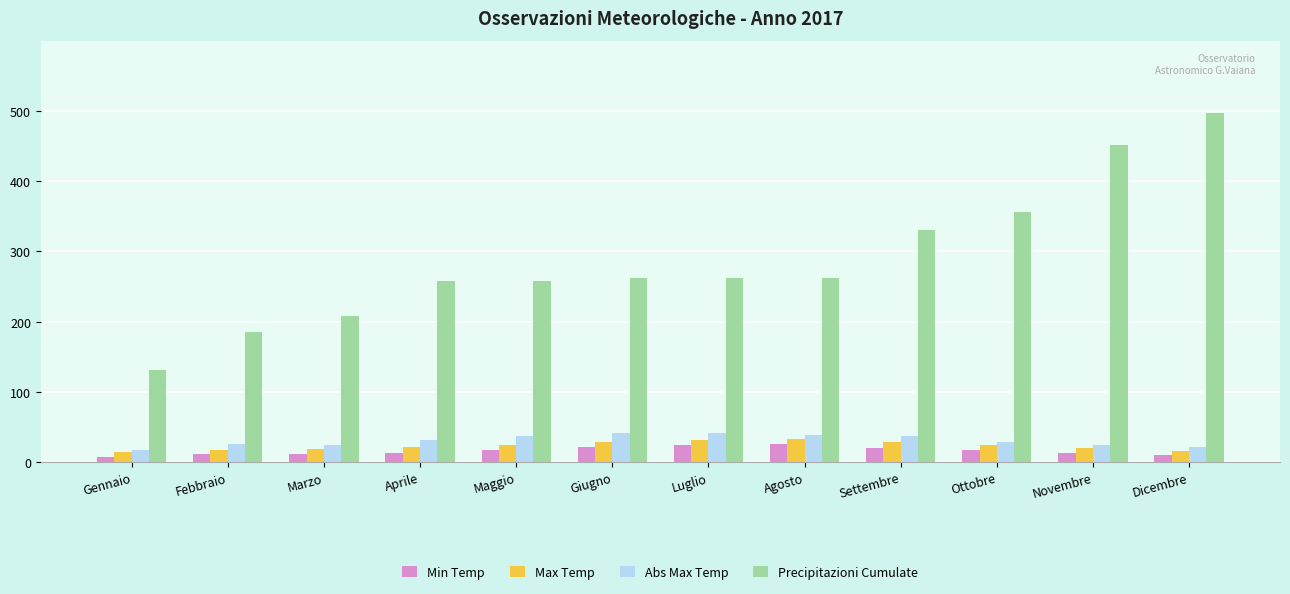

Is the value of Abs Max Temp at Febbraio greater than the value of Min Temp at Febbraio?

Yes